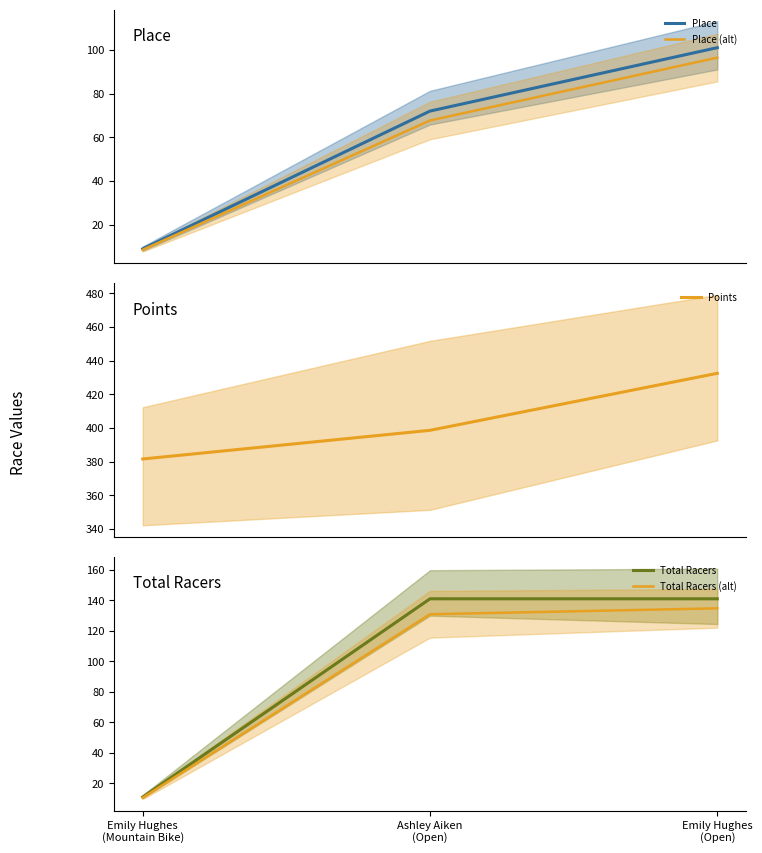

Reading right to left, what are all the values shown in this chart?

Place: 101.0	72.0	9.0
Place (alt): 96.4	67.7	8.6
Points: 432.5	398.5	381.5
Total Racers: 141.0	141.0	11.0
Total Racers (alt): 134.7	130.9	10.6